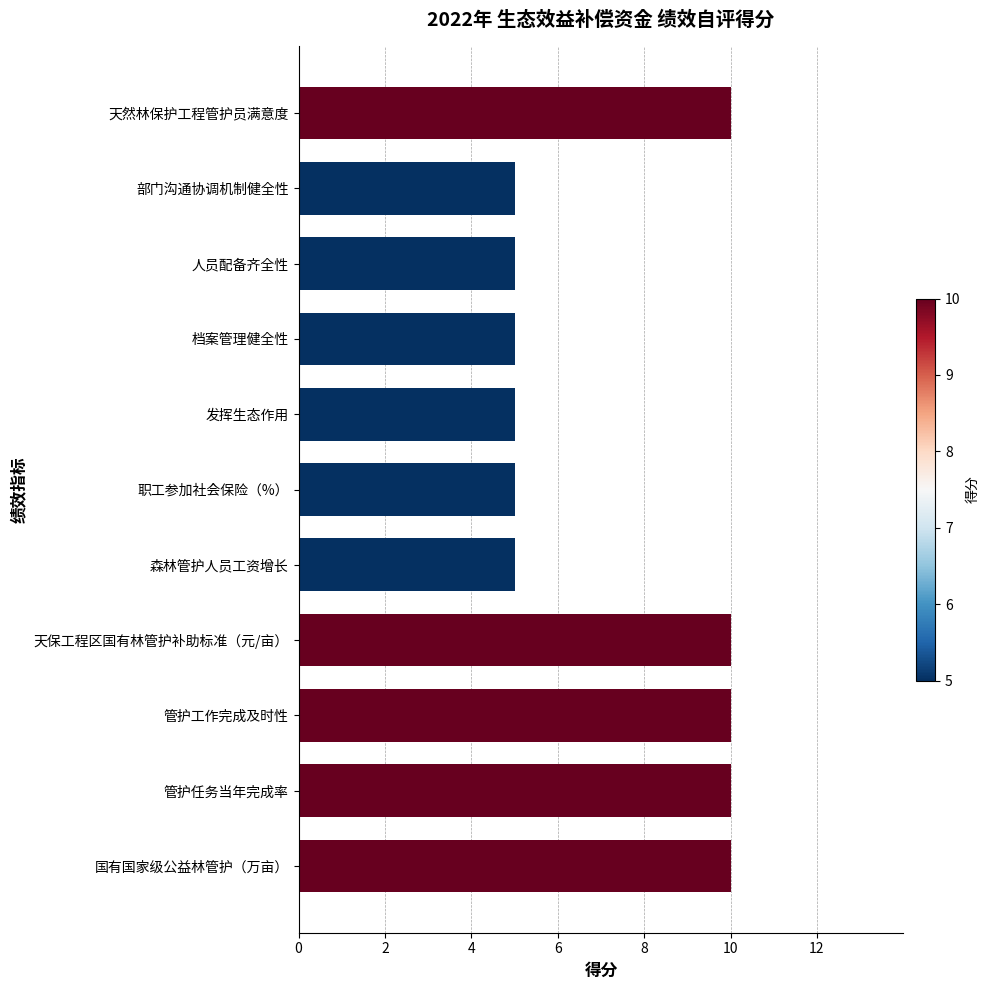

What is the average value?

7